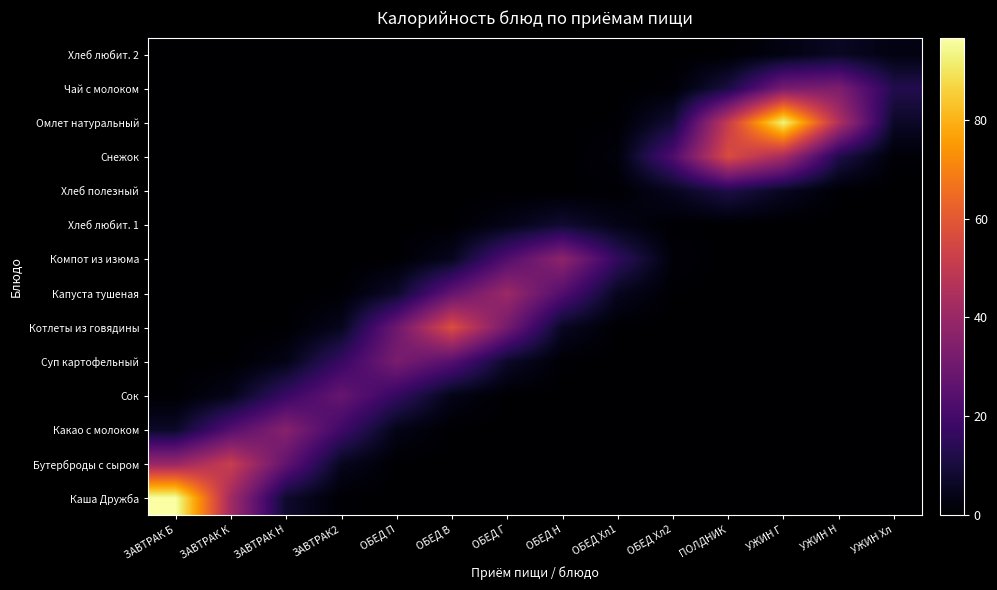

What is the spread (max minus min) of values at ЗАВТРАК Н?

35.6